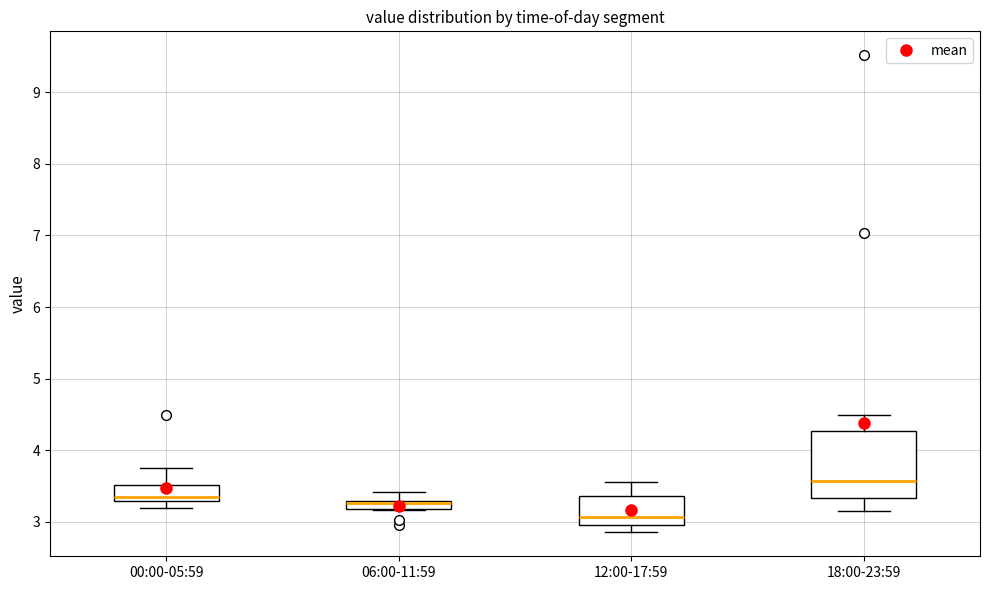

Comparing the boxes themselves (not the whiskers), which one is the tallest?

18:00-23:59